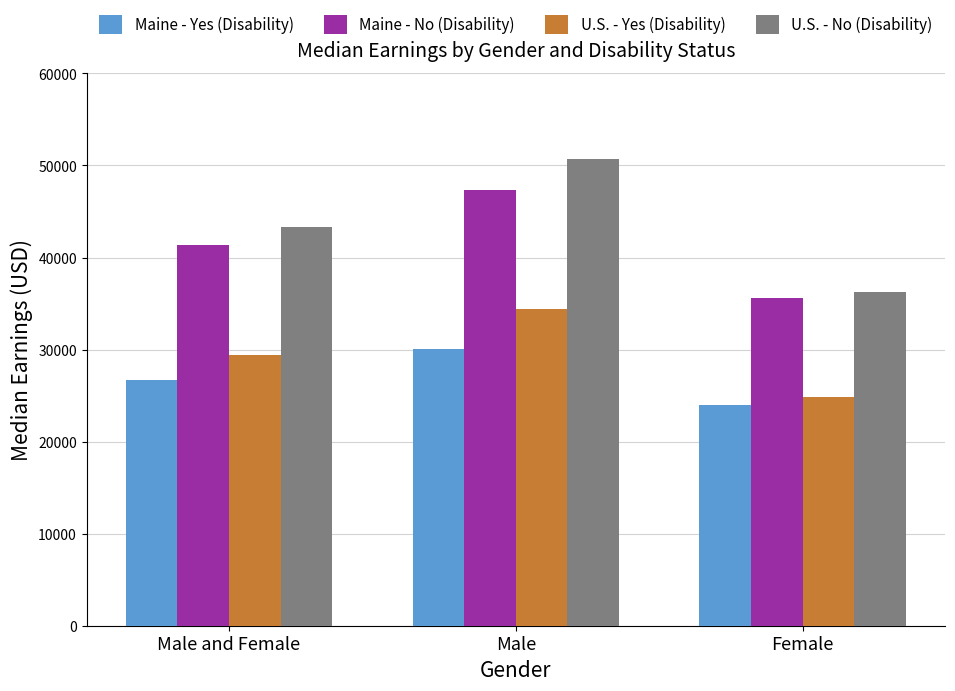

The Maine - No (Disability) series shows 47383 at Male. True or false?

True